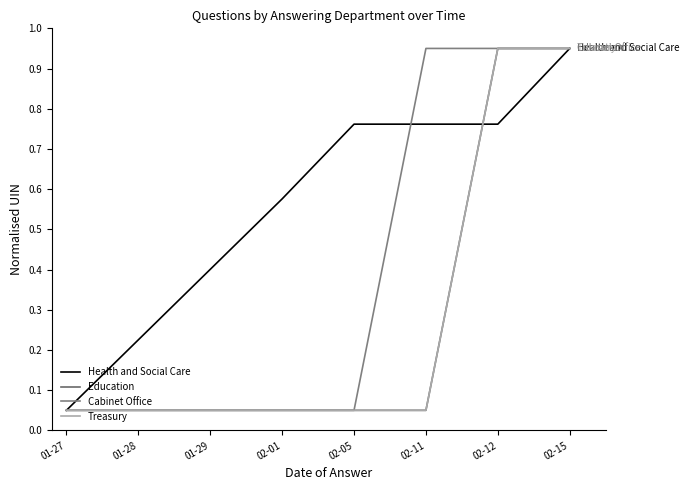

Does the chart have visible grid lines?

No